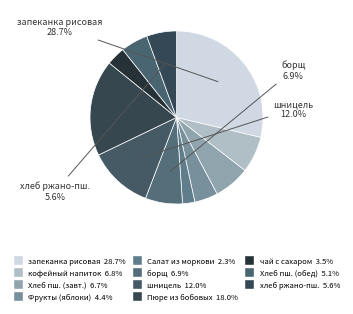

Count the number of slices in the pie.

11